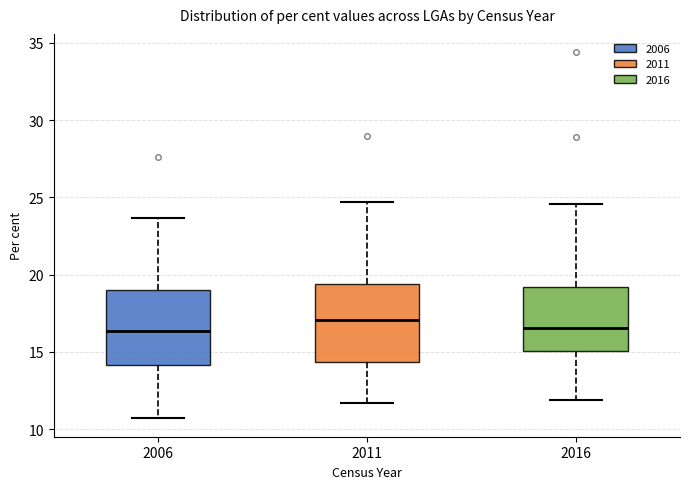

Where does the upper whisker of the box at x = 2016 end on the y-axis? The values are not printed on the chart, so give them approximately, as read against the axis.

24.5